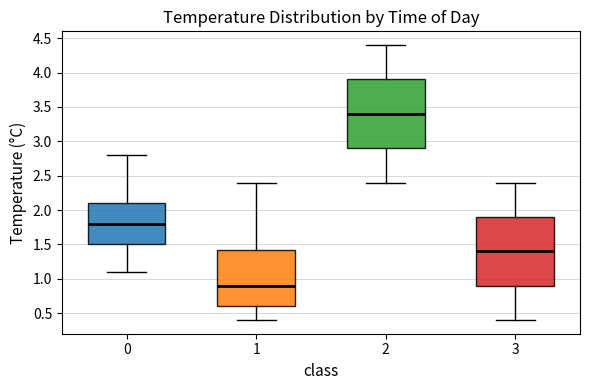

Which box's median line is the highest?

2